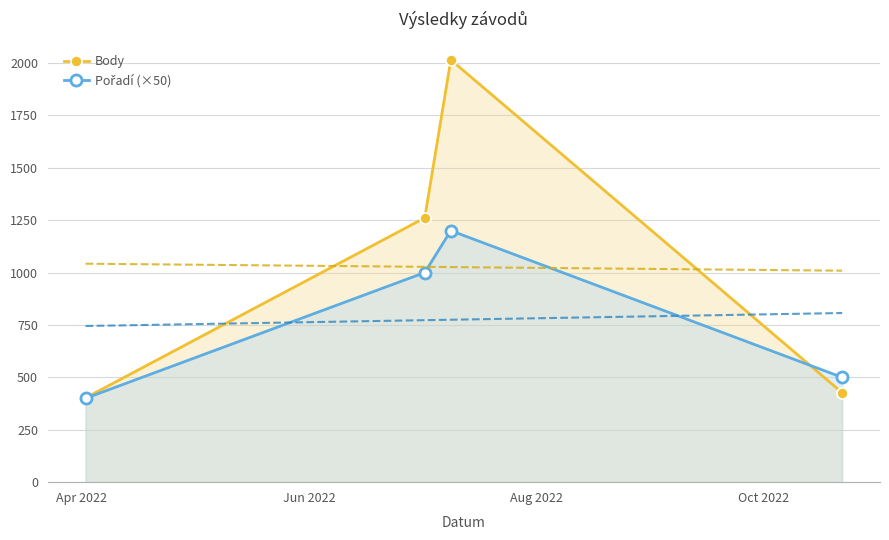

True or false: Body has more than 1 points higher than both neighbors.

False